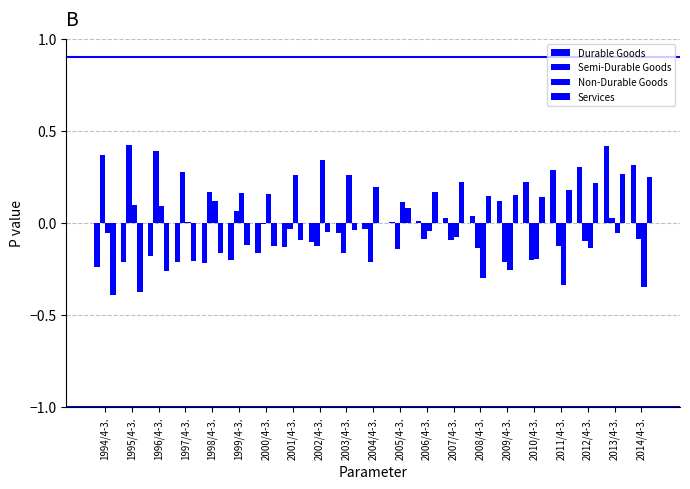

Does the chart contain stacked bars?

No